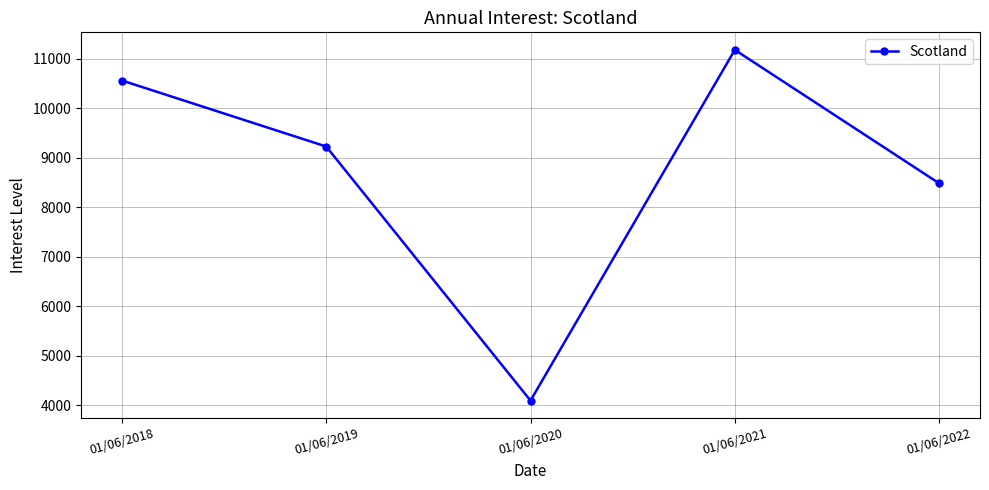

What is the difference between the maximum and second lowest values?

2697